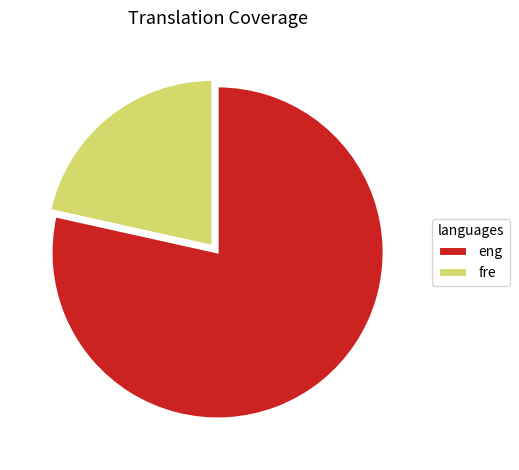

Which slice is the largest?

eng